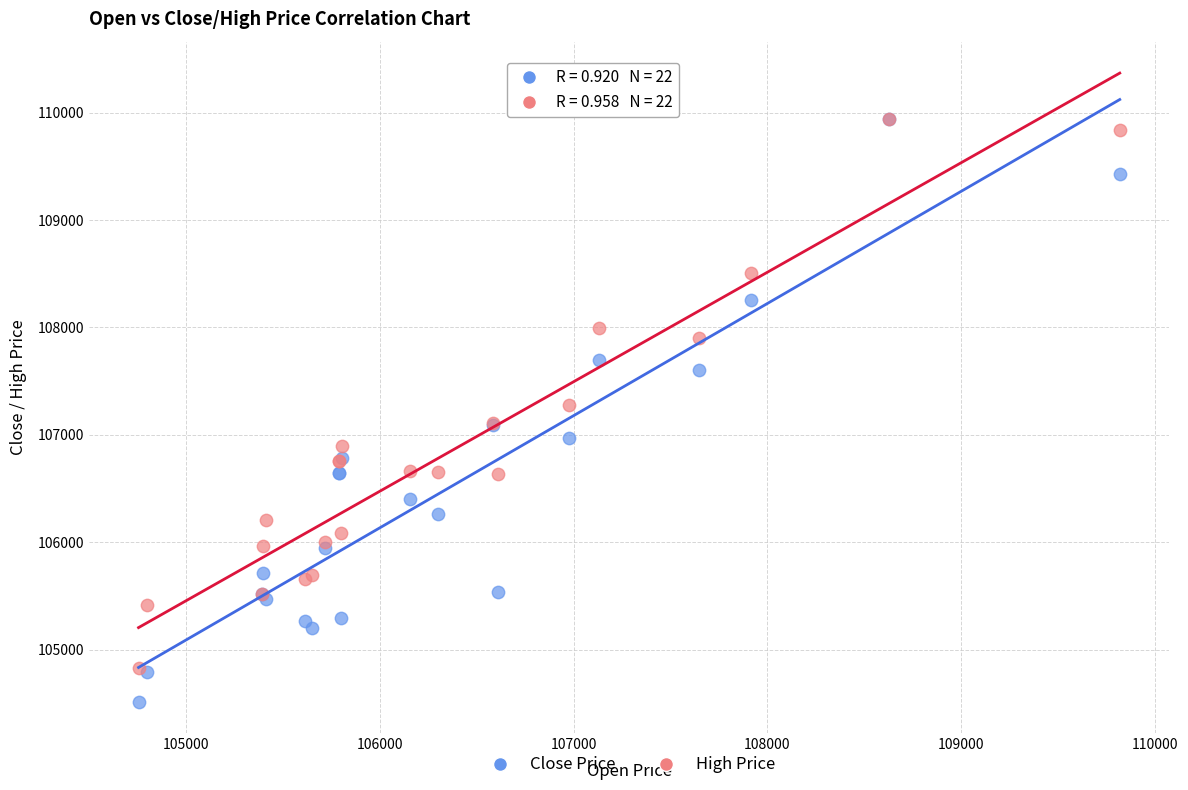

What are all the series names shown in the legend?

Close Price, High Price